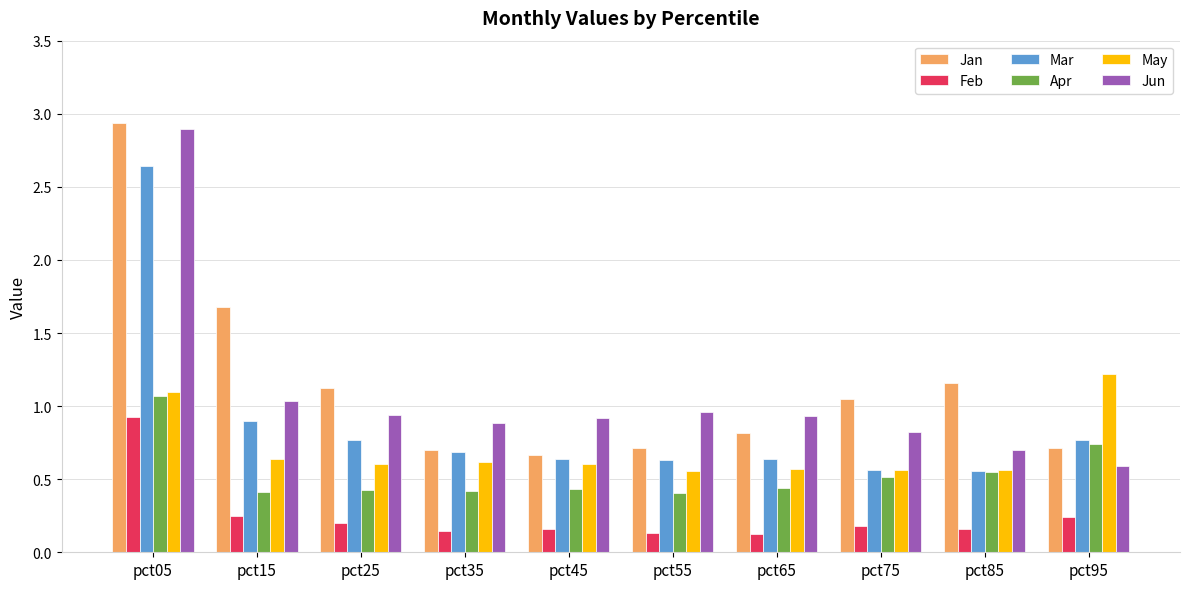

At which category is the sum across all series the highest?

pct05